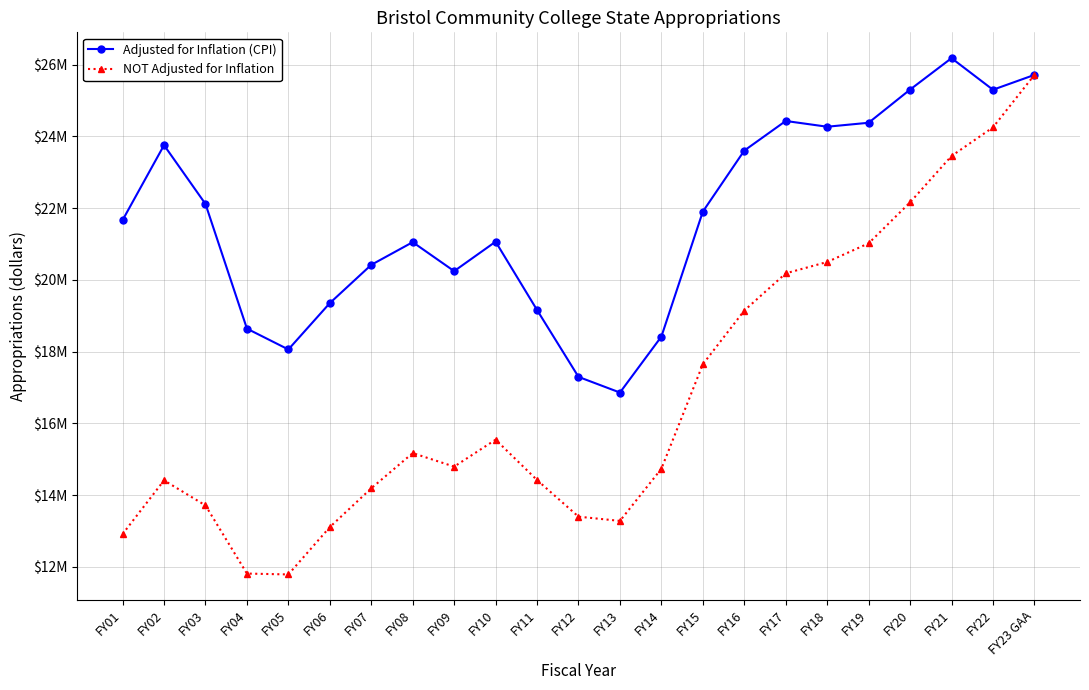

What is the value of the Adjusted for Inflation (CPI) point at the 6th from the left?

19352046